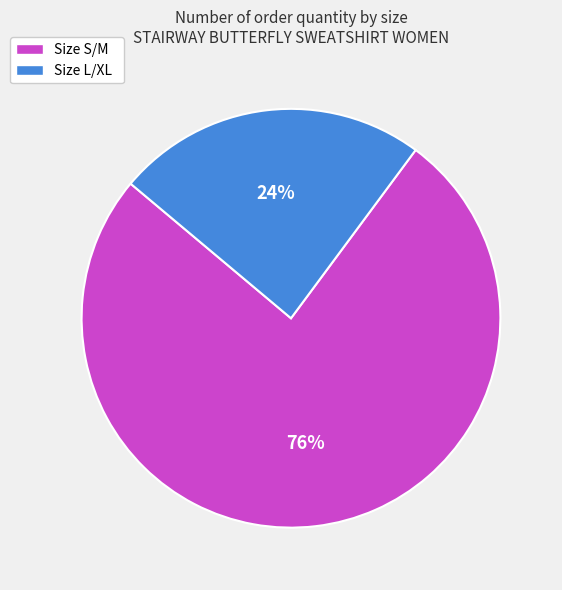

Which slice is the smallest?

Size L/XL